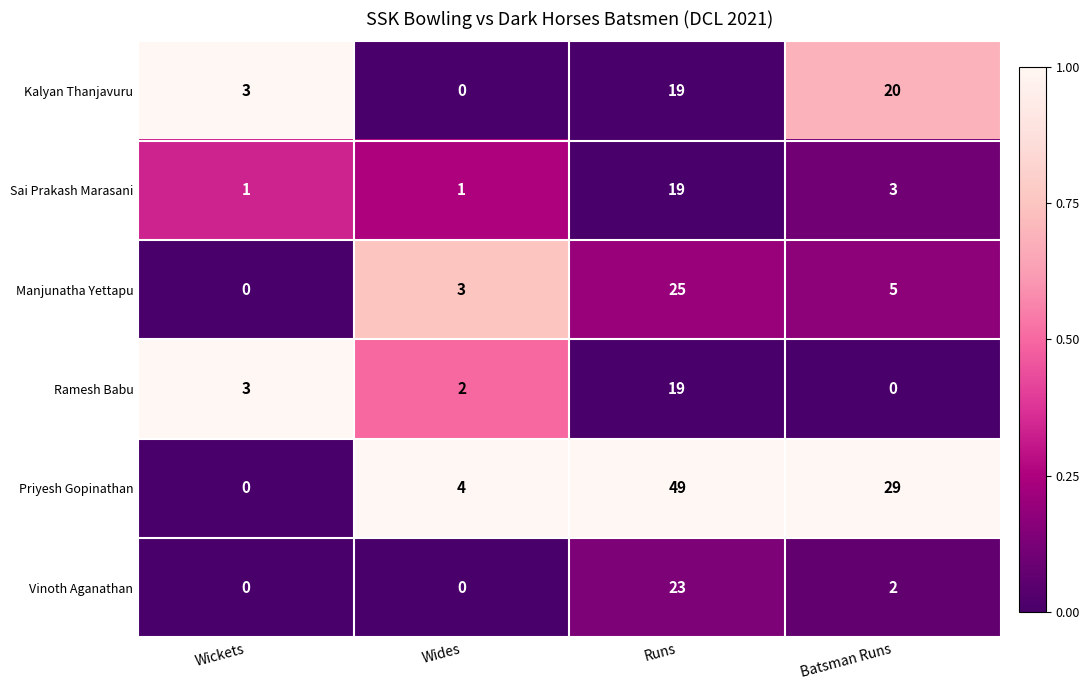

True or false: Priyesh Gopinathan has a value of 49 at Runs.

True